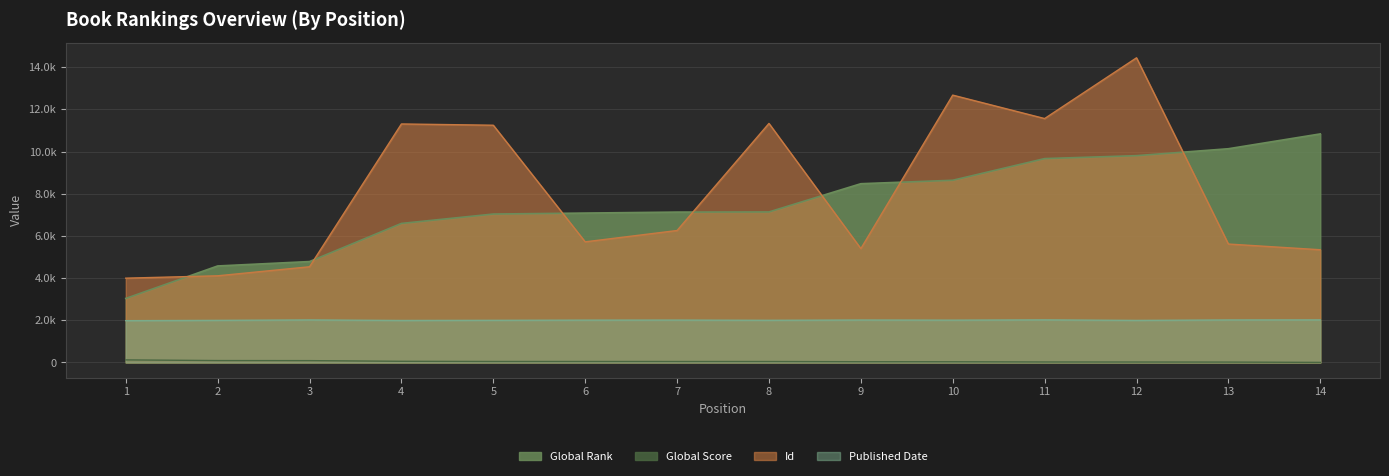

Between 5 and 14, which series saw the biggest shift?

Id